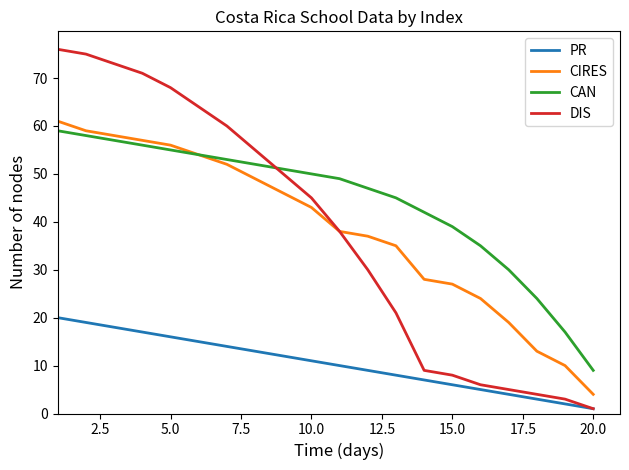

Which series has the widest spread of values?

DIS